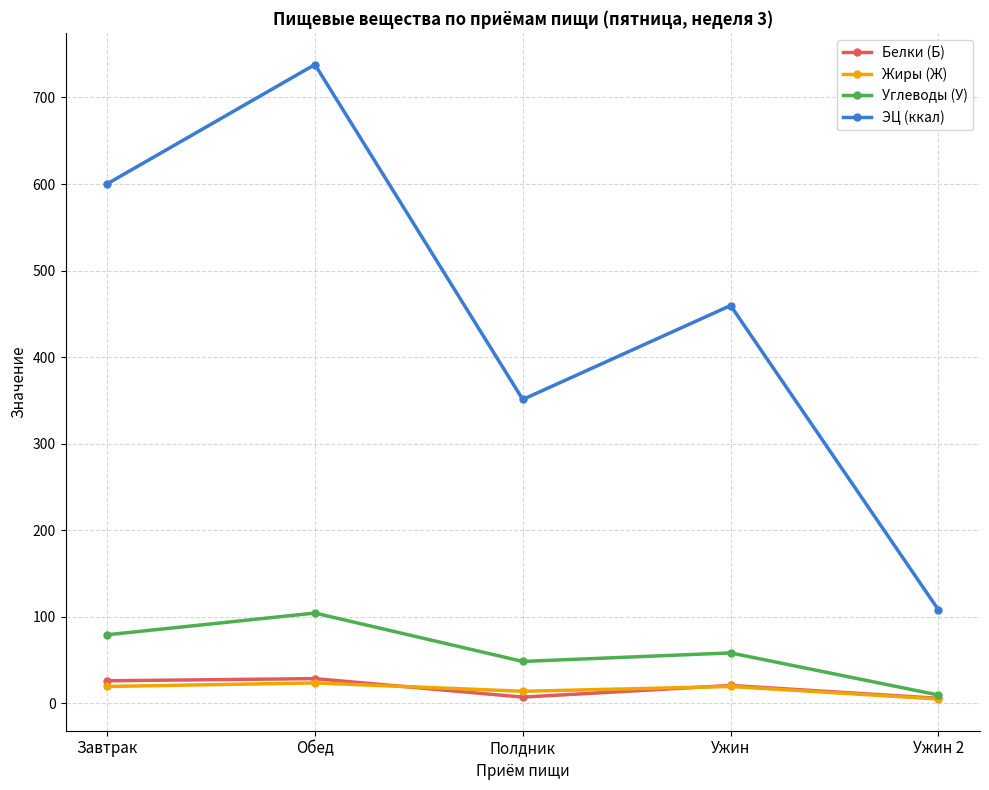

What is the average value of the Углеводы (У) series?

60.0